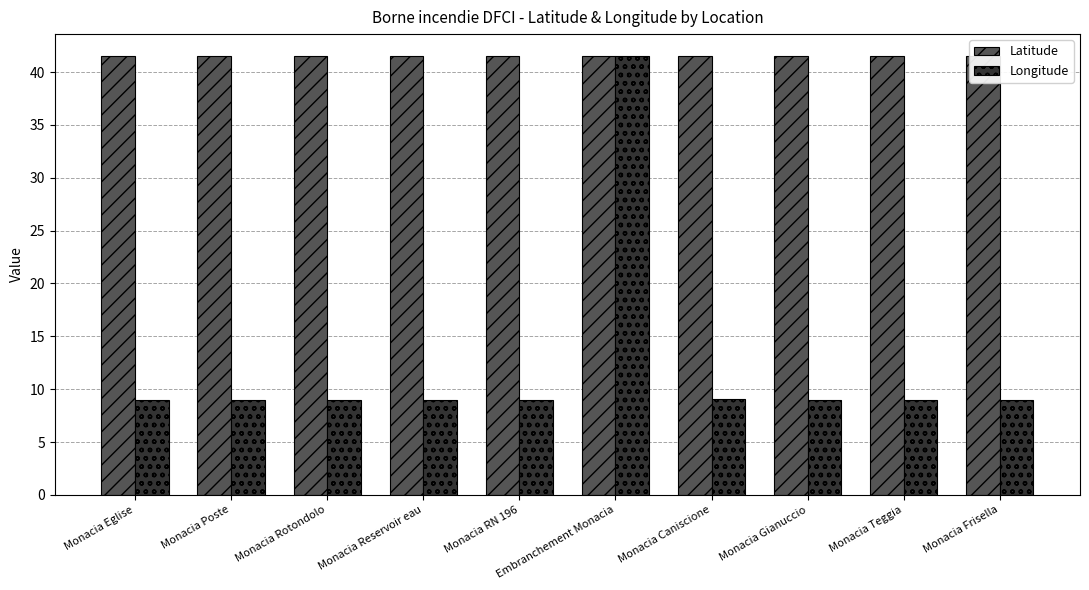

Rank the series at Monacia Teggia from highest to lowest value.

Latitude, Longitude